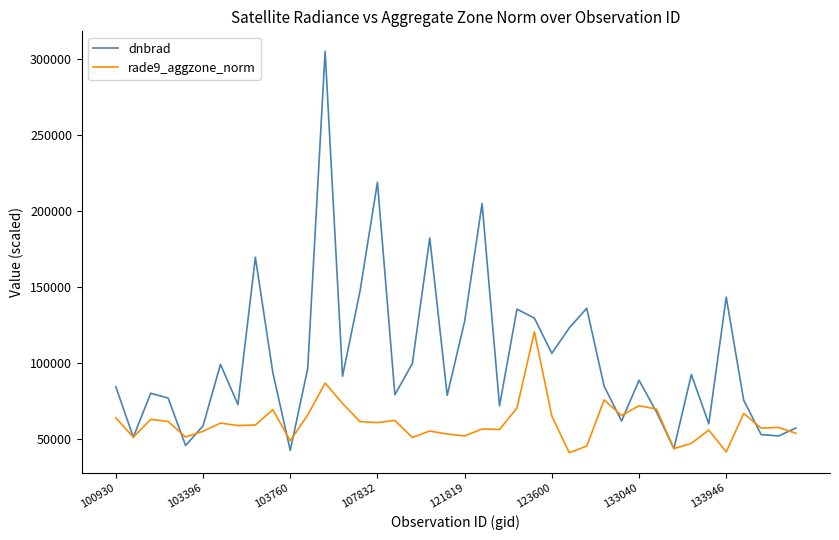

Which series has the largest total across all categories?

dnbrad